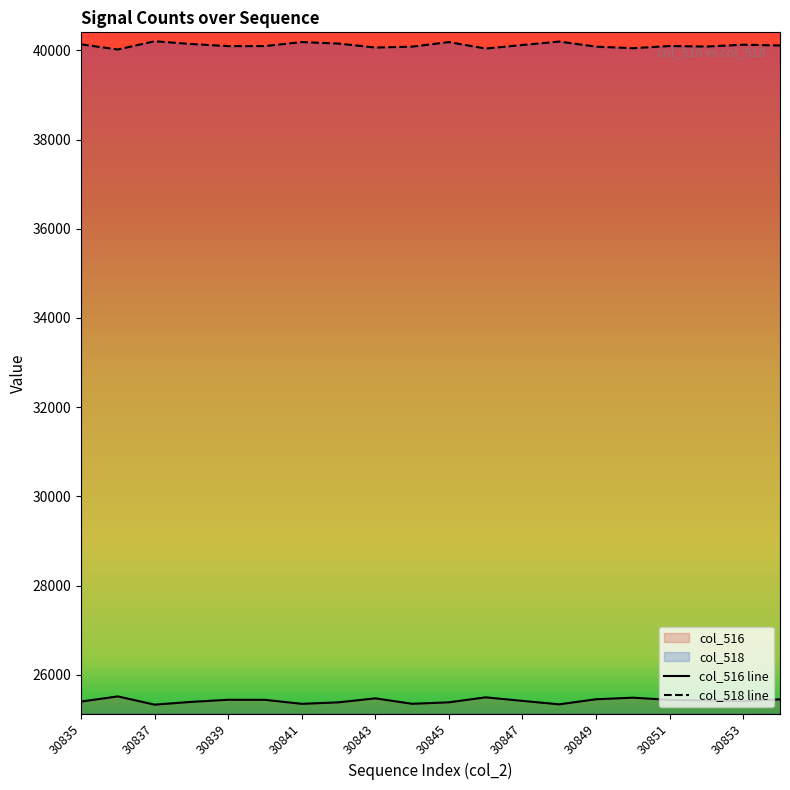

True or false: col_516 line has a value of 43738 at 30839.

False